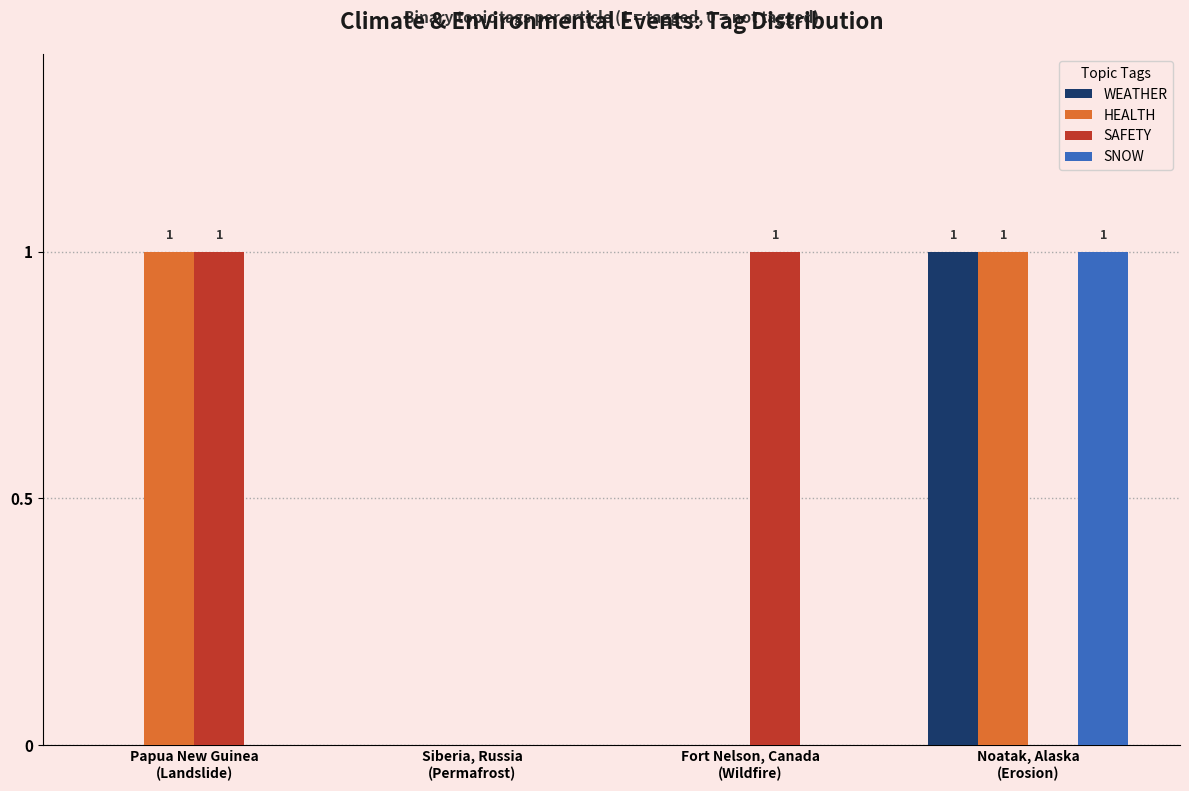

Reading left to right, what are all the values shown in this chart?

WEATHER: Papua New Guinea
(Landslide)=0	Siberia, Russia
(Permafrost)=0	Fort Nelson, Canada
(Wildfire)=0	Noatak, Alaska
(Erosion)=1
HEALTH: Papua New Guinea
(Landslide)=1	Siberia, Russia
(Permafrost)=0	Fort Nelson, Canada
(Wildfire)=0	Noatak, Alaska
(Erosion)=1
SAFETY: Papua New Guinea
(Landslide)=1	Siberia, Russia
(Permafrost)=0	Fort Nelson, Canada
(Wildfire)=1	Noatak, Alaska
(Erosion)=0
SNOW: Papua New Guinea
(Landslide)=0	Siberia, Russia
(Permafrost)=0	Fort Nelson, Canada
(Wildfire)=0	Noatak, Alaska
(Erosion)=1